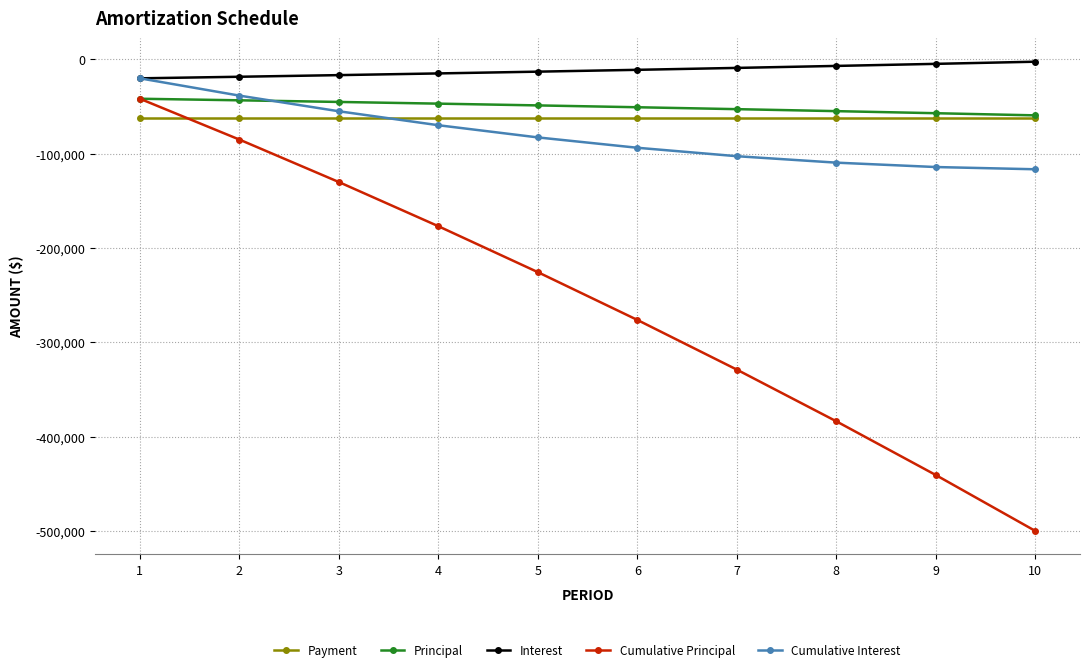

What is the value of the Payment point at the 6th from the left?

-61645.5